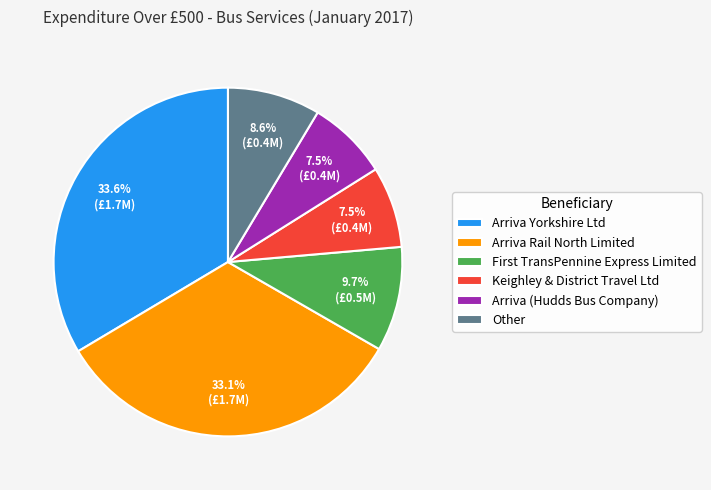

How many segments does this pie chart have?

6